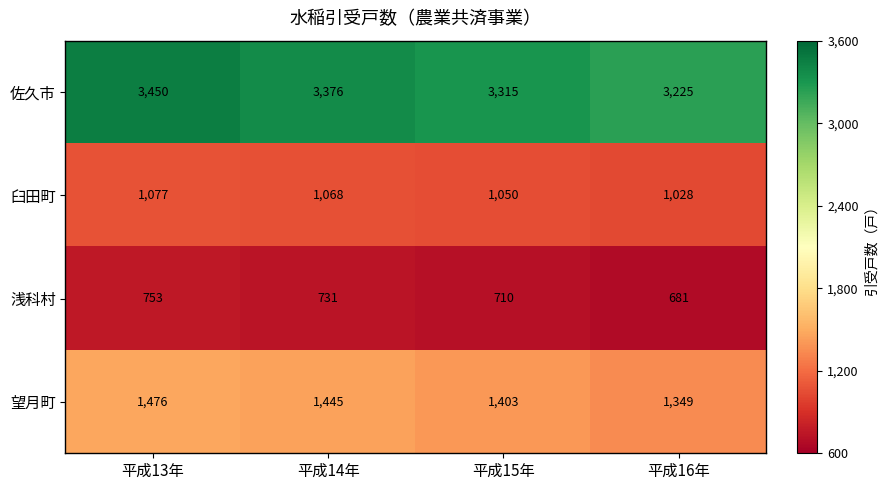

True or false: 浅科村 has a value of 731 at 平成14年.

True